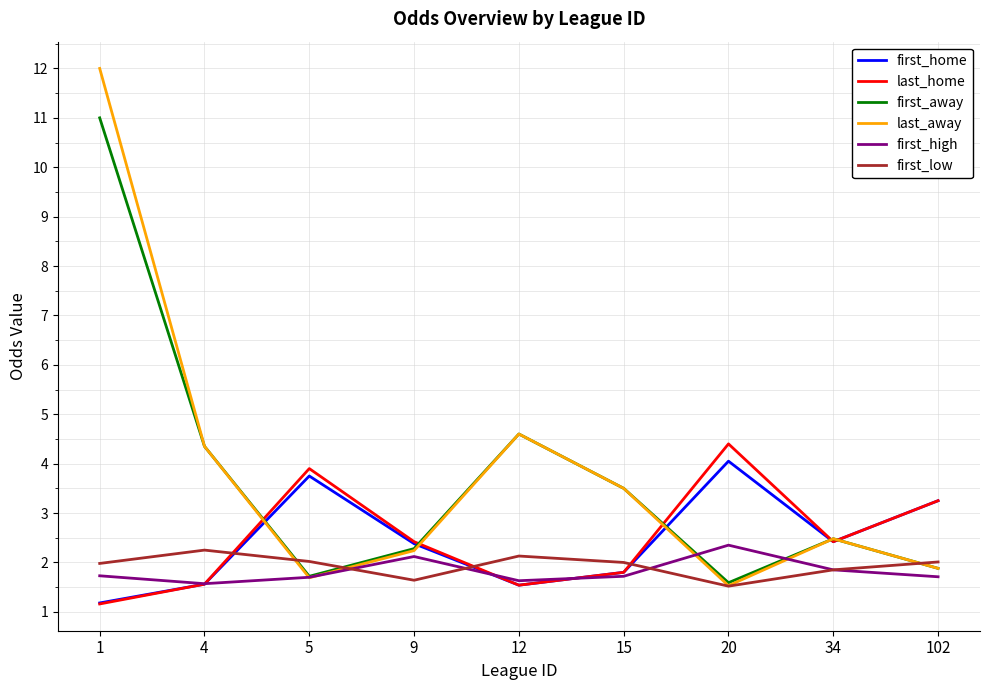

True or false: last_home and first_low cross at least once.

True